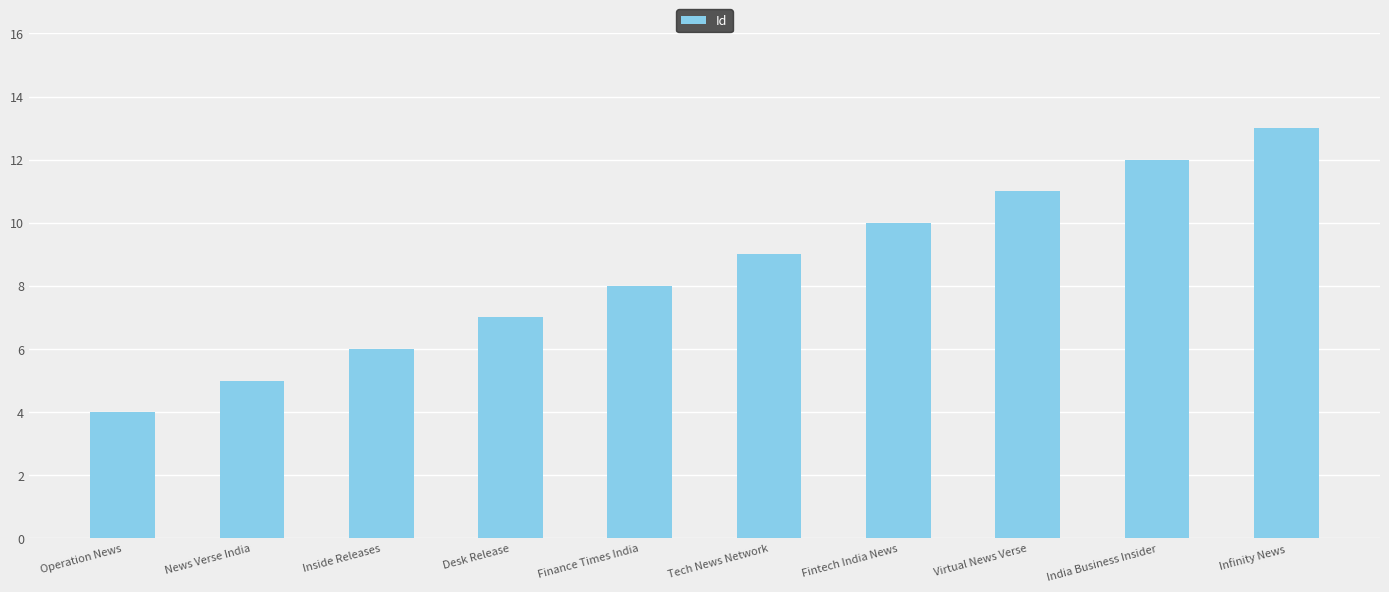

What is the difference between the maximum and minimum values?

9